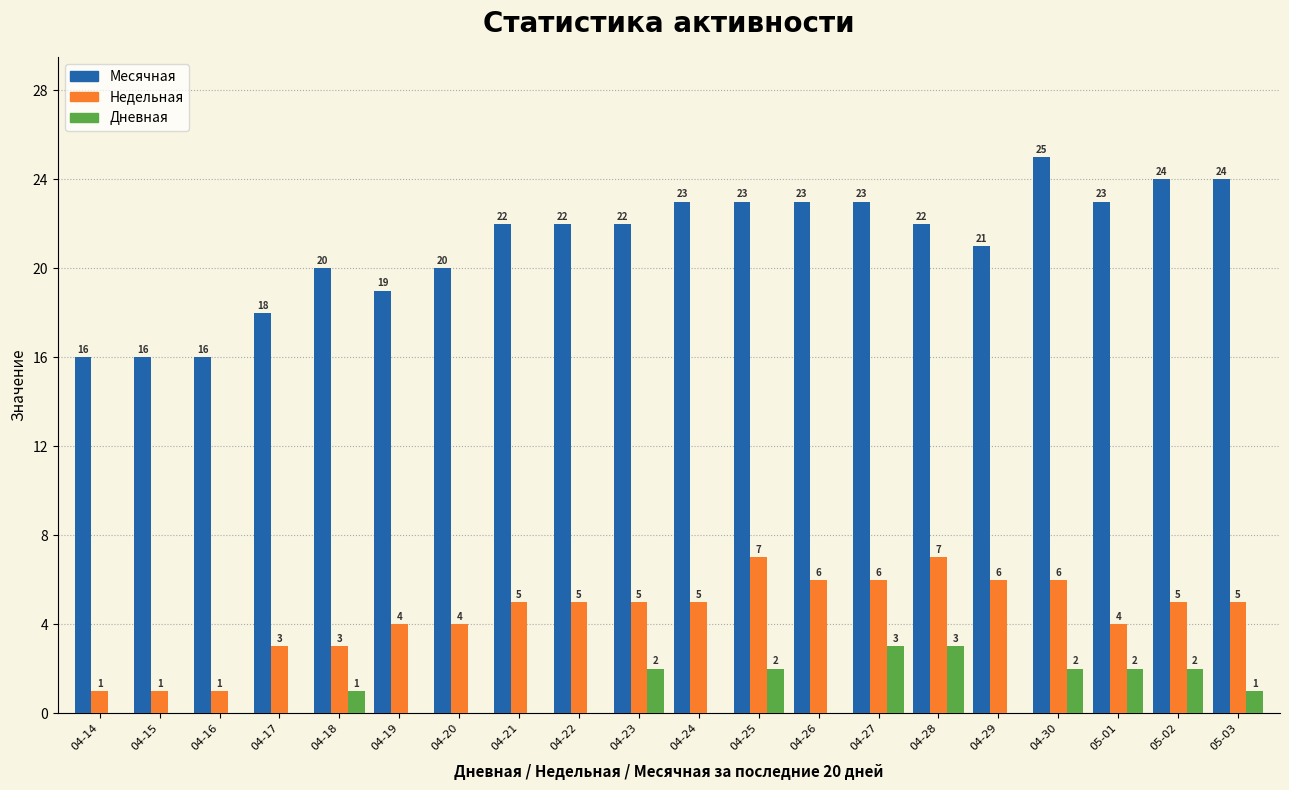

Is the value of Дневная at 04-23 greater than the value of Месячная at 04-29?

No